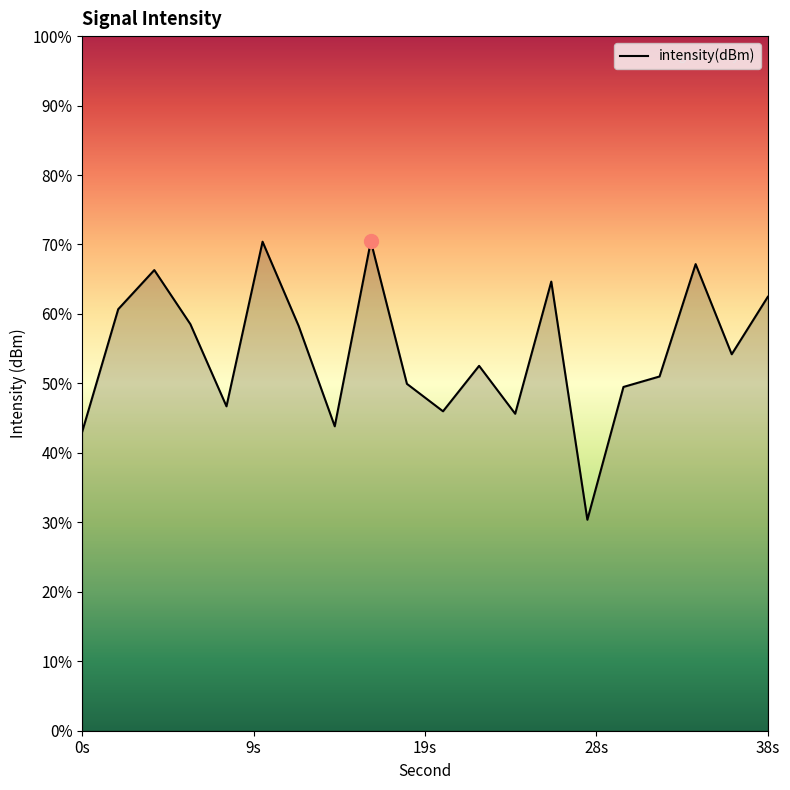

How many categories are shown in the chart?

20